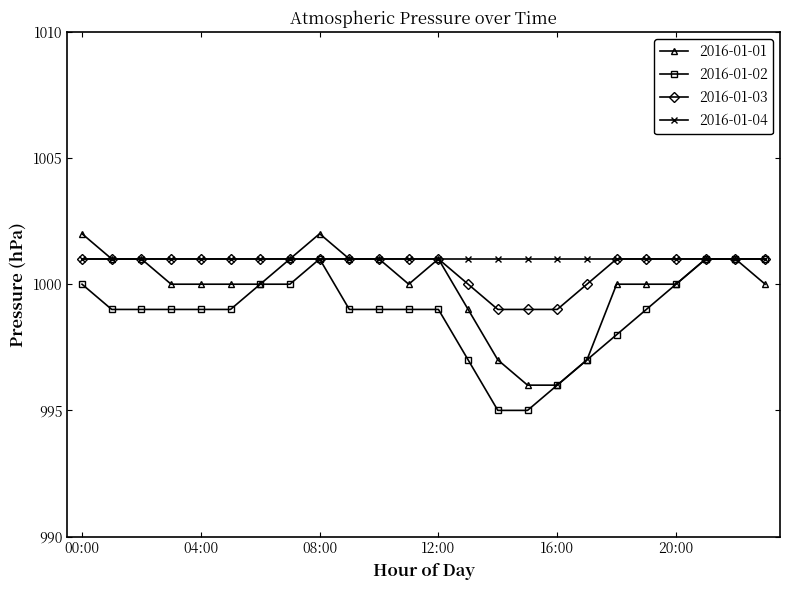

What is the maximum value shown in the chart?

1002